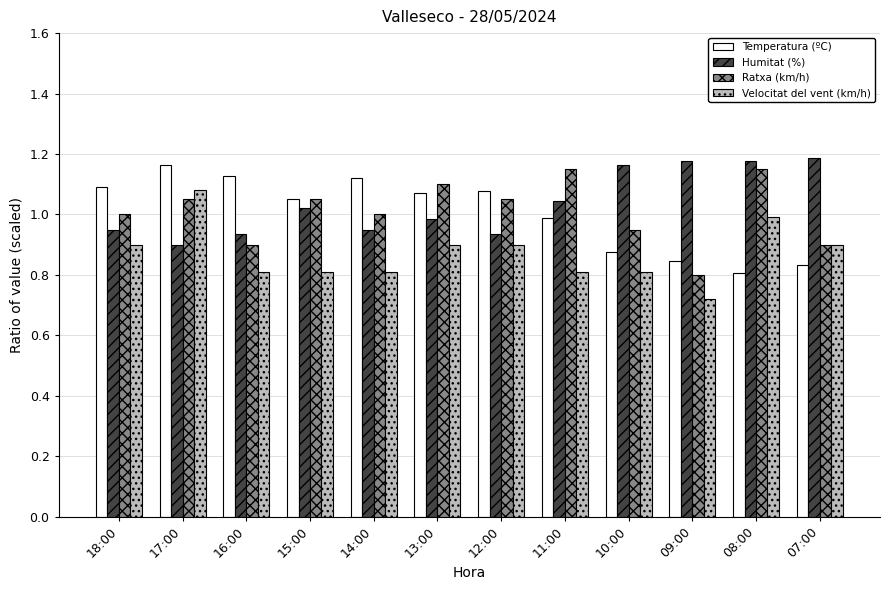

What are all the series names shown in the legend?

Temperatura (ºC), Humitat (%), Ratxa (km/h), Velocitat del vent (km/h)